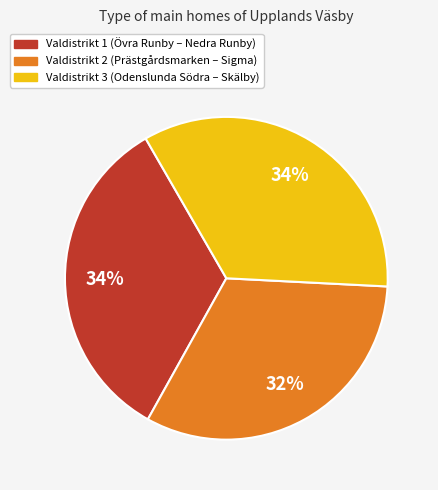

To the nearest percent, what is the average slice percentage?

33%